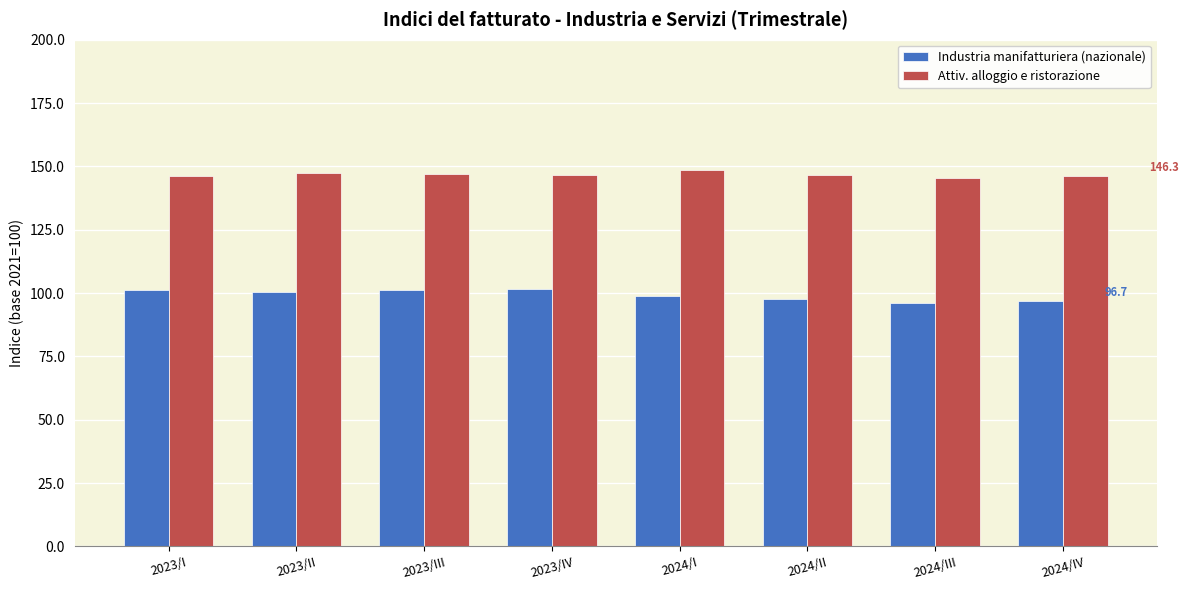

Which series changed the most between 2023/II and 2024/IV?

Industria manifatturiera (nazionale)